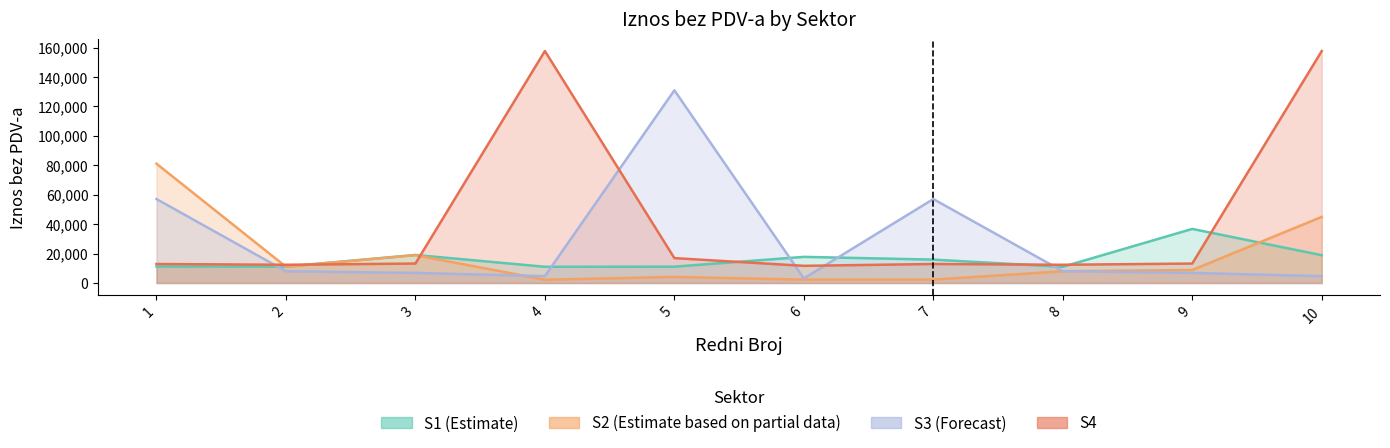

What is the highest value of the S4 series?

157614.6